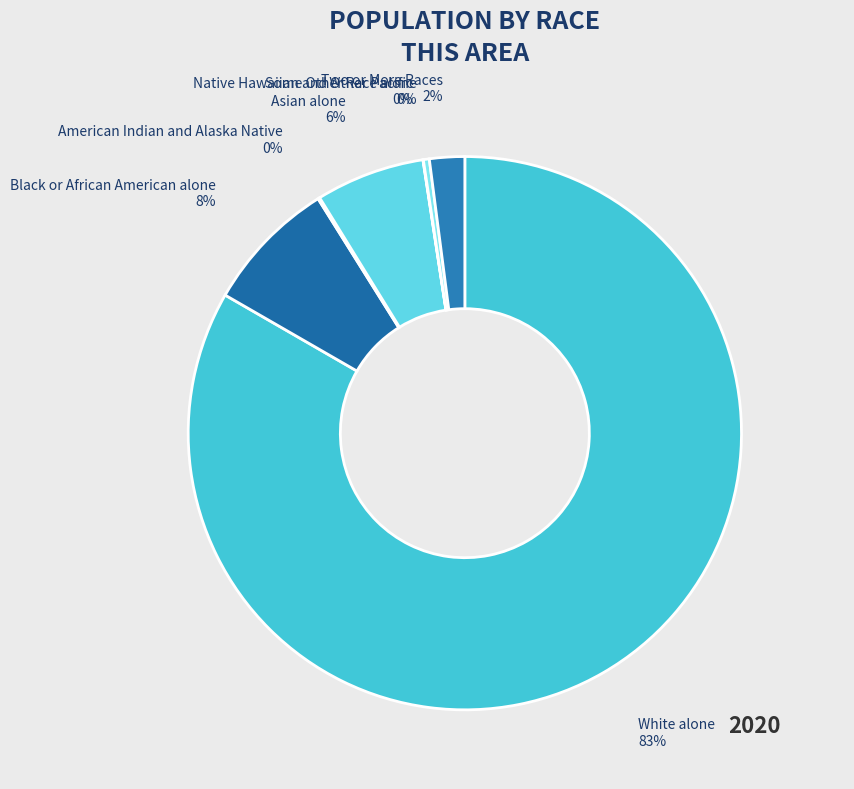

To the nearest percent, what percentage of the pie is Black or African American alone?

8%